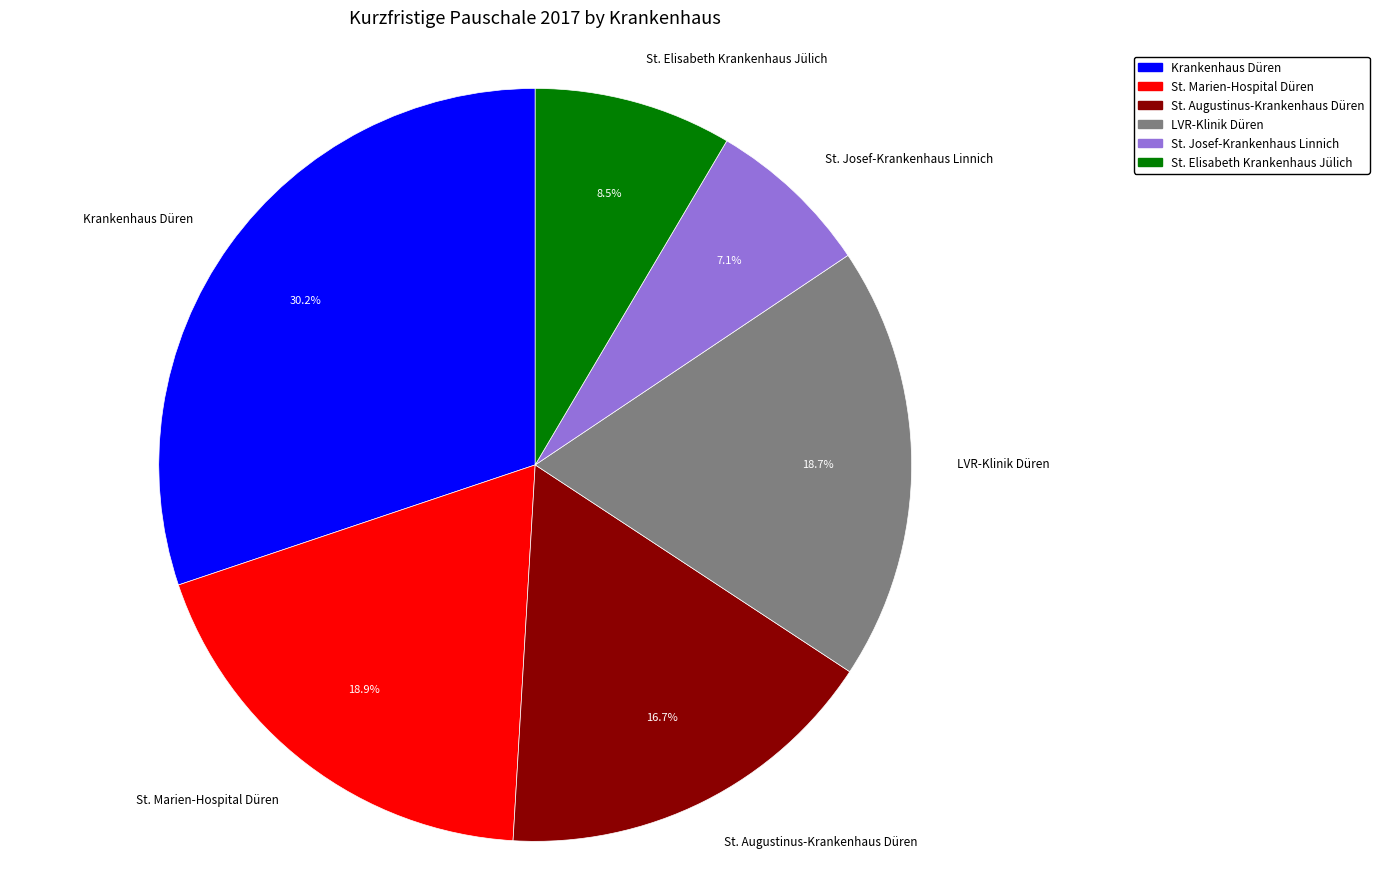

To the nearest percent, what is the difference between the largest and smallest slice percentages?

23%